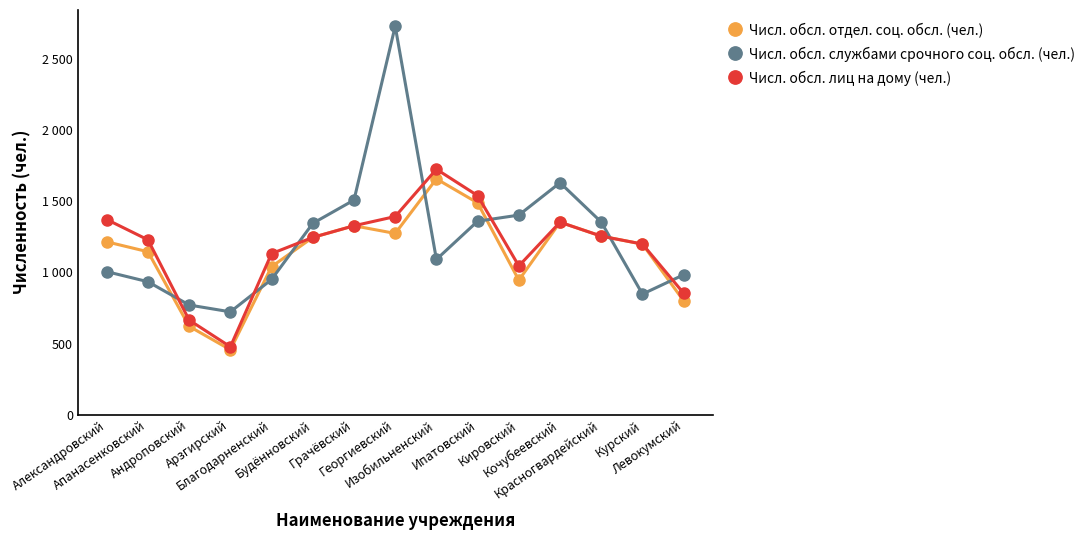

At which category is the sum across all series the highest?

Георгиевский